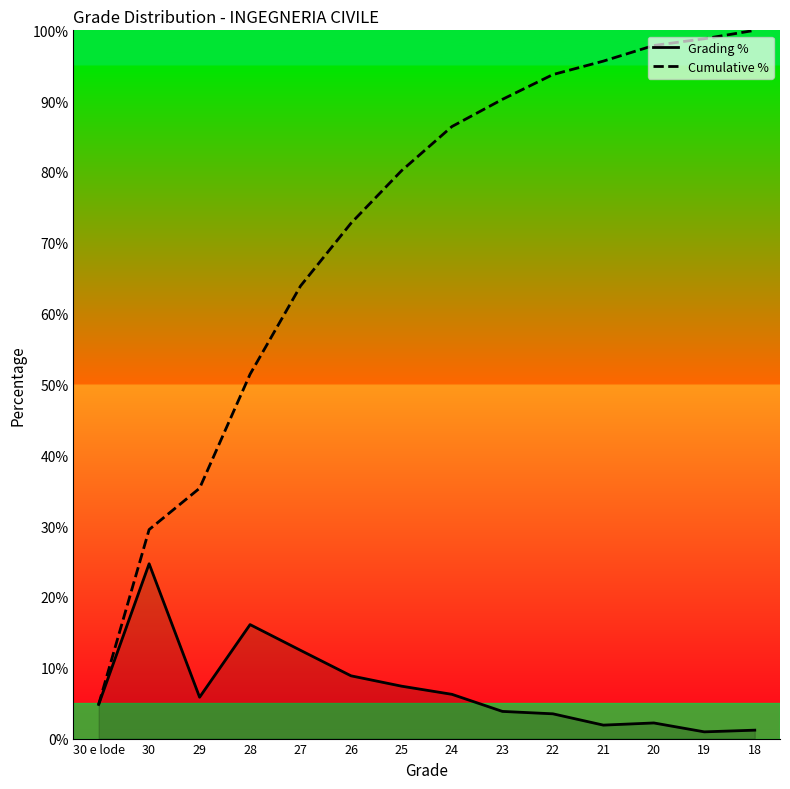

Is it true that Cumulative % equals 90.3 at 23?

True